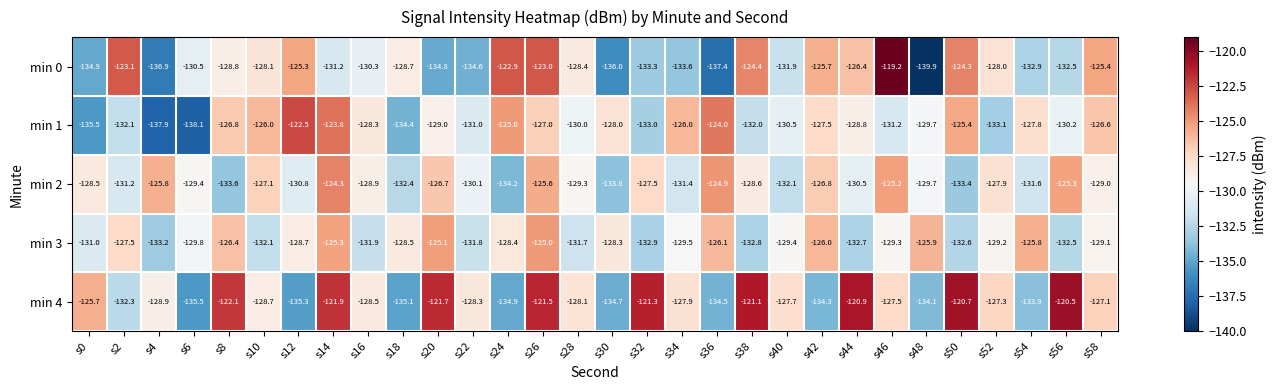

What is the minimum value shown in the chart?

-139.9